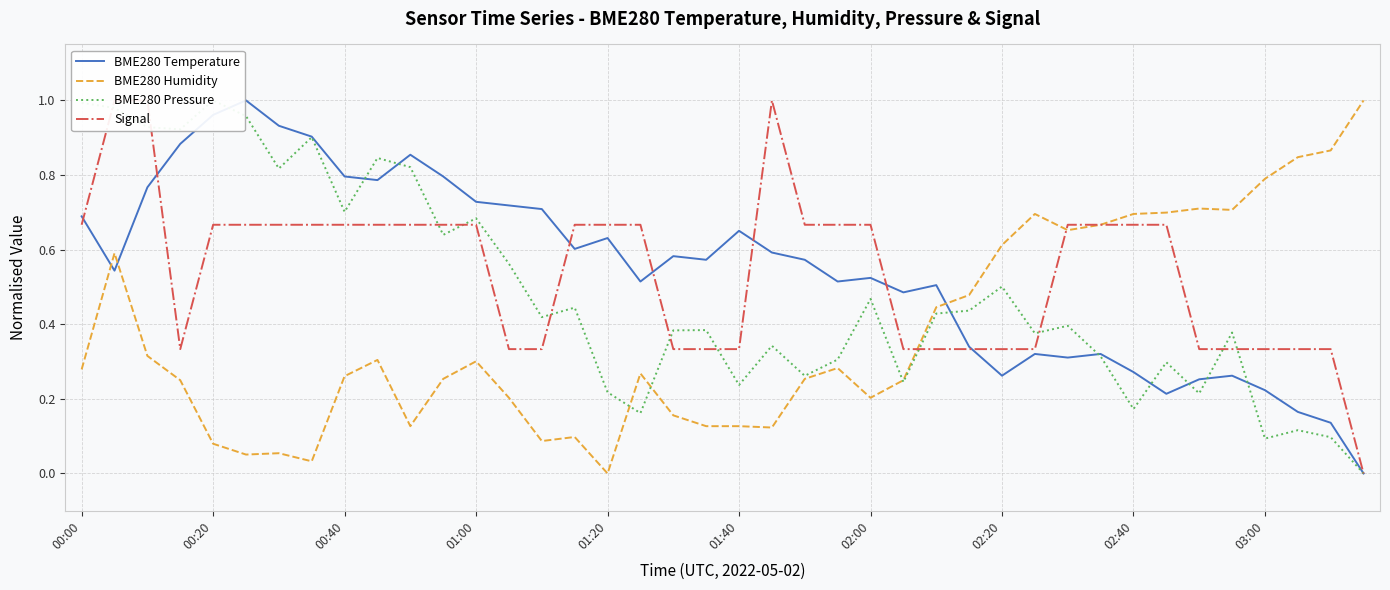

Is it true that BME280 Temperature equals 0.1 at 31?

False